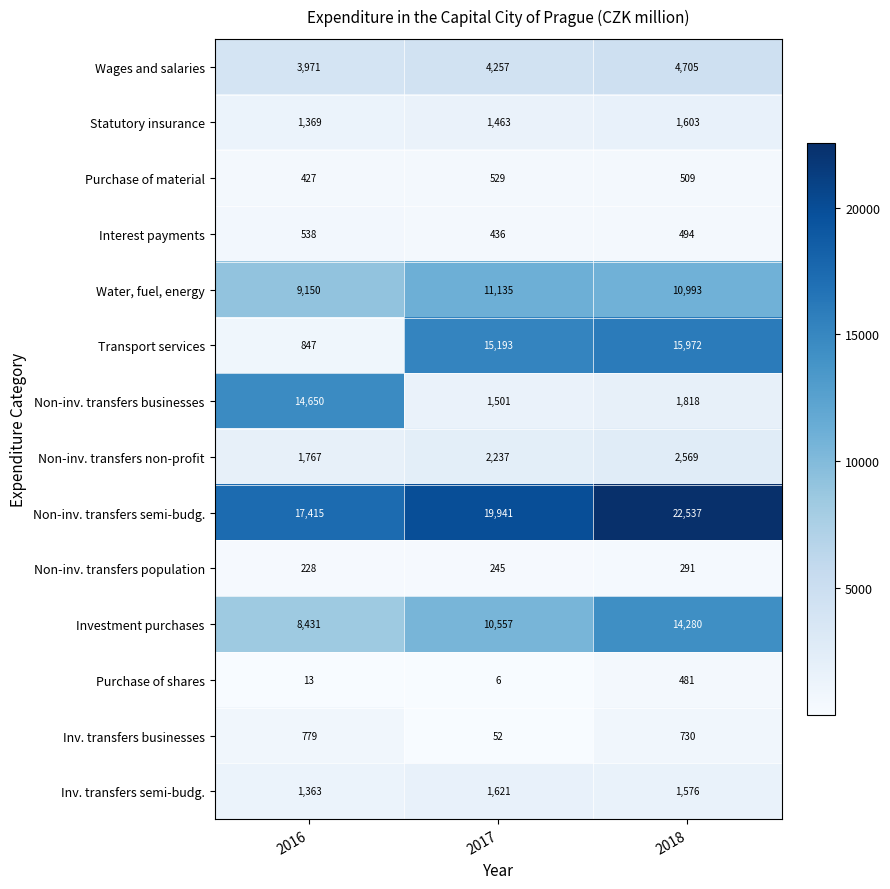

What is the difference between the maximum and second lowest values in the Transport services series?

779